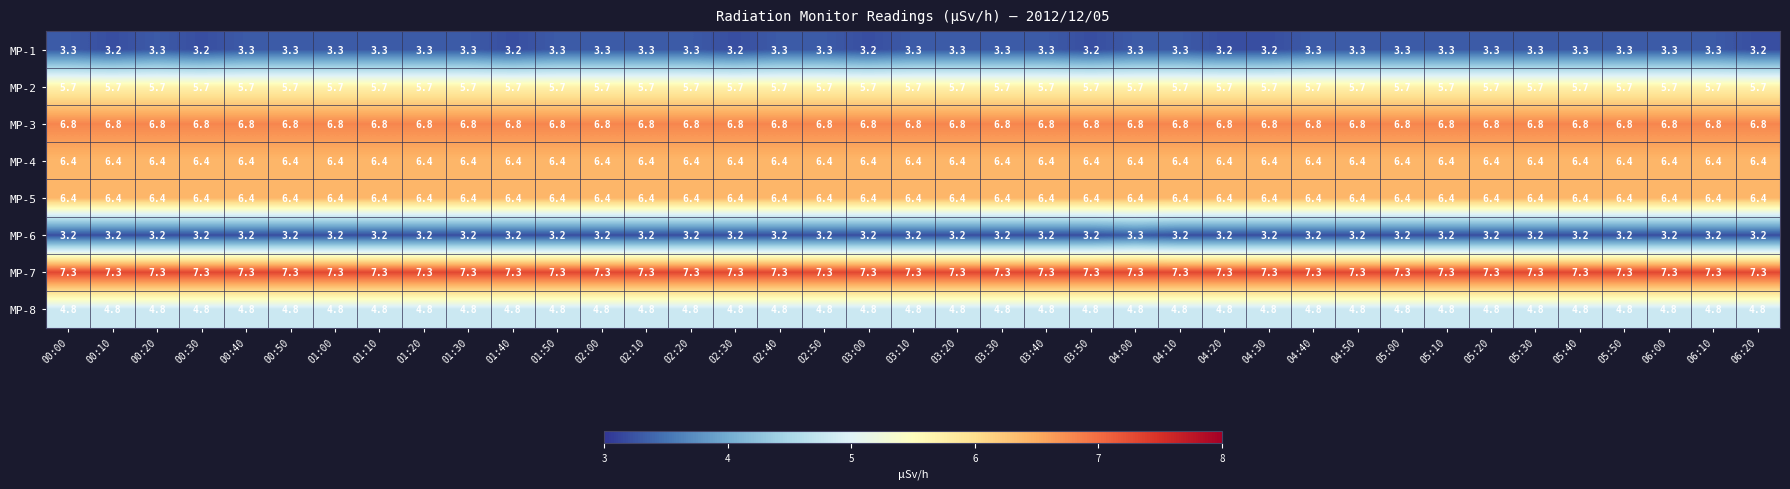

Which series has the largest total across all categories?

MP-7